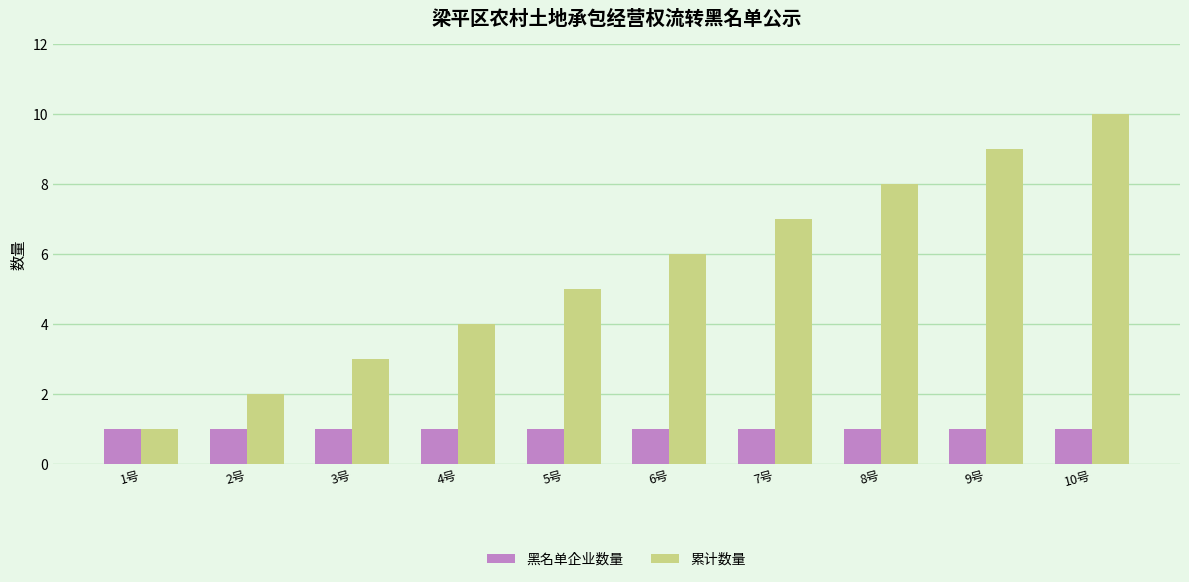

What is the total value across all series at 1号?

2